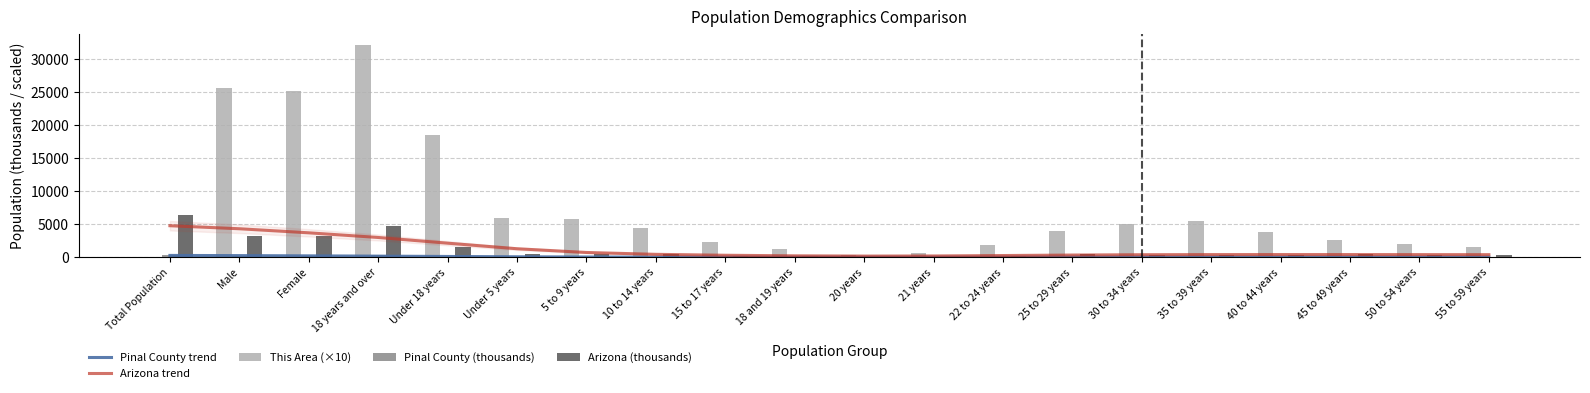

What is the difference between the Pinal County trend values at 30 to 34 years and Male?

229.8